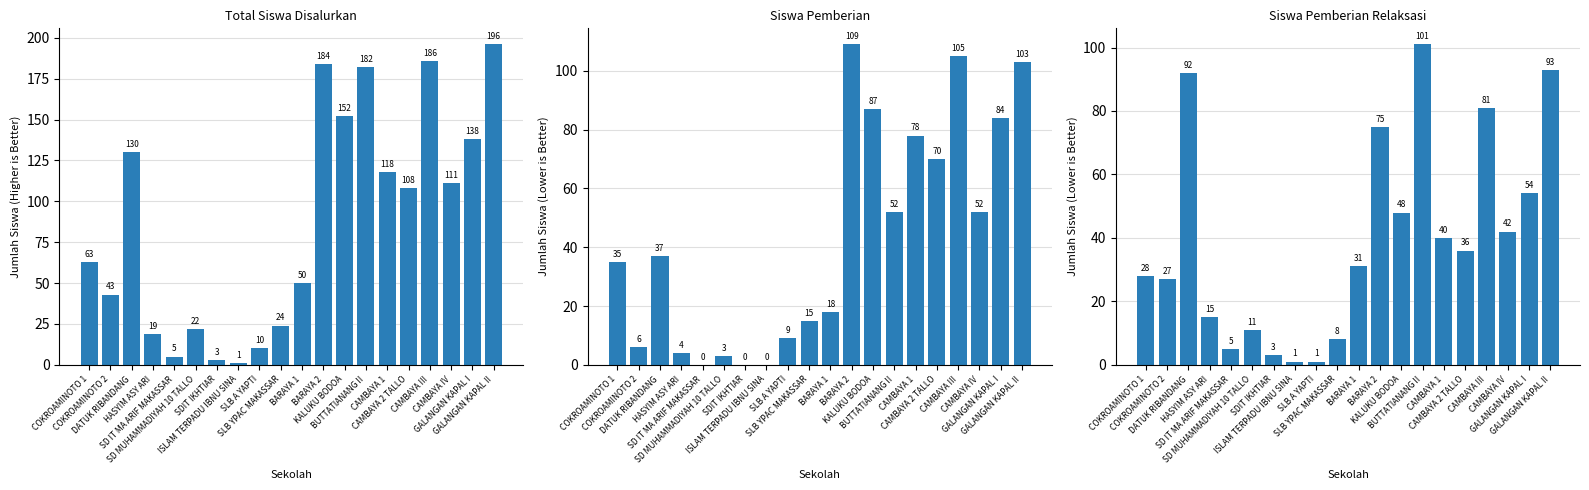

Reading left to right, extract all data points from this chart.

Total Siswa Disalurkan: COKROAMINOTO 1=63	COKROAMINOTO 2=43	DATUK RIBANDANG=130	HASYIM ASY ARI=19	SD IT MA ARIF MAKASSAR=5	SD MUHAMMADIYAH 10 TALLO=22	SDIT IKHTIAR=3	ISLAM TERPADU IBNU SINA=1	SLB A YAPTI=10	SLB YPAC MAKASSAR=24	BARAYA 1=50	BARAYA 2=184	KALUKU BODOA=152	BUTTATIANANG II=182	CAMBAYA 1=118	CAMBAYA 2 TALLO=108	CAMBAYA III=186	CAMBAYA IV=111	GALANGAN KAPAL I=138	GALANGAN KAPAL II=196
Siswa Pemberian: COKROAMINOTO 1=35	COKROAMINOTO 2=6	DATUK RIBANDANG=37	HASYIM ASY ARI=4	SD IT MA ARIF MAKASSAR=0	SD MUHAMMADIYAH 10 TALLO=3	SDIT IKHTIAR=0	ISLAM TERPADU IBNU SINA=0	SLB A YAPTI=9	SLB YPAC MAKASSAR=15	BARAYA 1=18	BARAYA 2=109	KALUKU BODOA=87	BUTTATIANANG II=52	CAMBAYA 1=78	CAMBAYA 2 TALLO=70	CAMBAYA III=105	CAMBAYA IV=52	GALANGAN KAPAL I=84	GALANGAN KAPAL II=103
Siswa Pemberian Relaksasi: COKROAMINOTO 1=28	COKROAMINOTO 2=27	DATUK RIBANDANG=92	HASYIM ASY ARI=15	SD IT MA ARIF MAKASSAR=5	SD MUHAMMADIYAH 10 TALLO=11	SDIT IKHTIAR=3	ISLAM TERPADU IBNU SINA=1	SLB A YAPTI=1	SLB YPAC MAKASSAR=8	BARAYA 1=31	BARAYA 2=75	KALUKU BODOA=48	BUTTATIANANG II=101	CAMBAYA 1=40	CAMBAYA 2 TALLO=36	CAMBAYA III=81	CAMBAYA IV=42	GALANGAN KAPAL I=54	GALANGAN KAPAL II=93